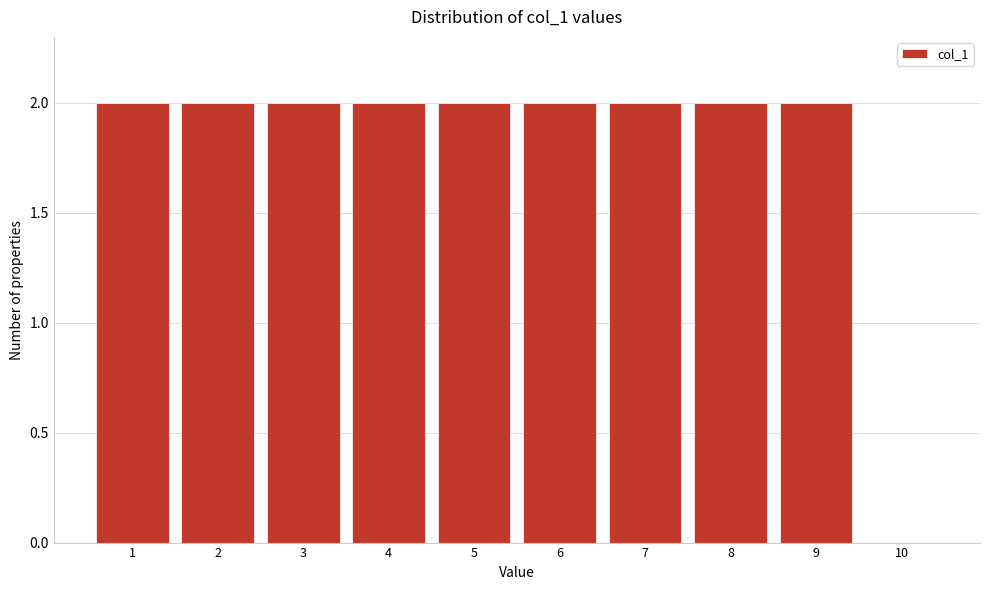

Reading left to right, extract all data points from this chart.

1=2	2=2	3=2	4=2	5=2	6=2	7=2	8=2	9=2	10=0